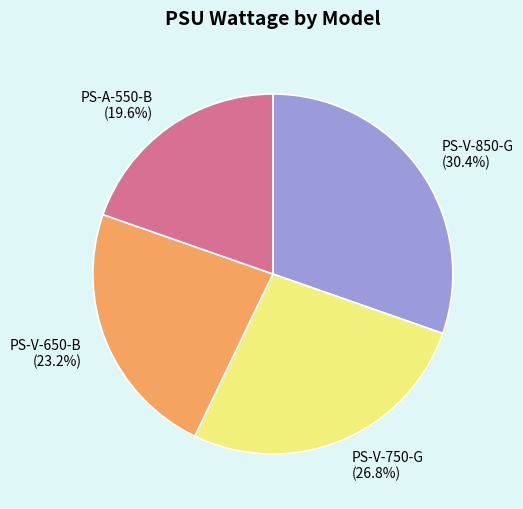

Is the sum of PS-V-850-G and PS-V-650-B greater than half?

Yes